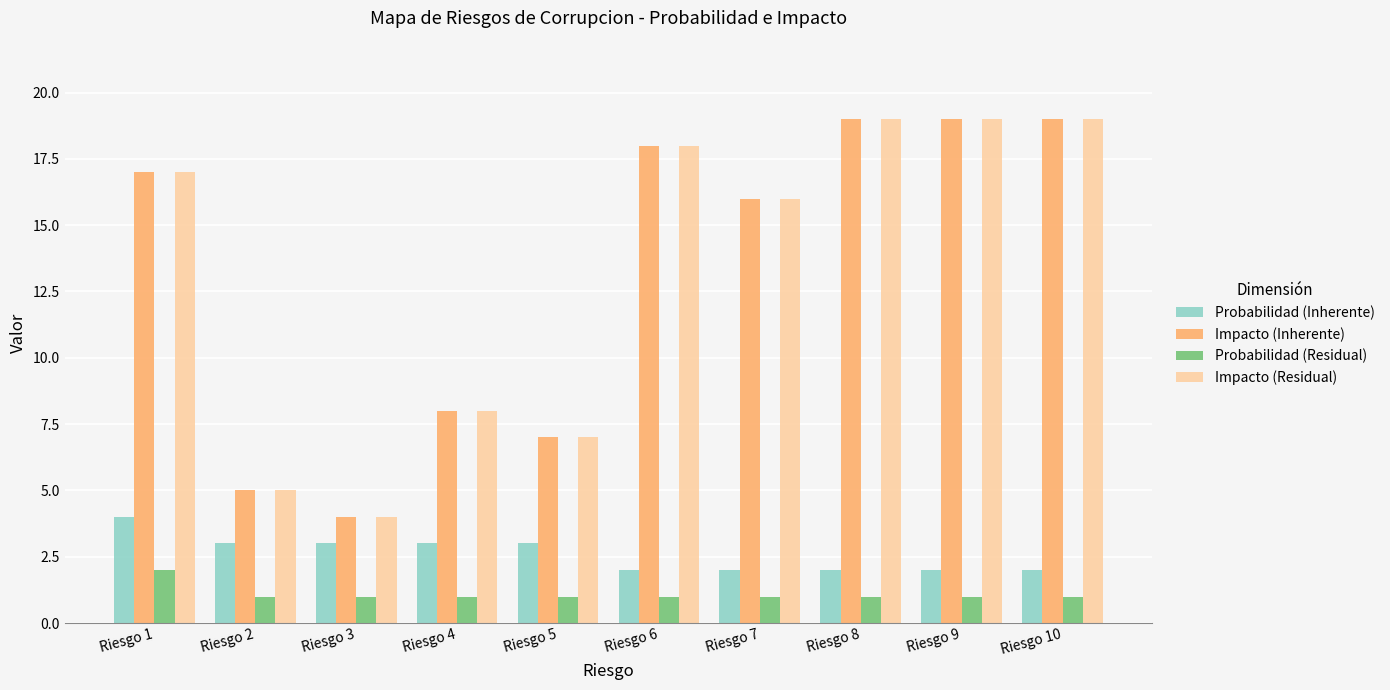

What are all the series names shown in the legend?

Probabilidad (Inherente), Impacto (Inherente), Probabilidad (Residual), Impacto (Residual)